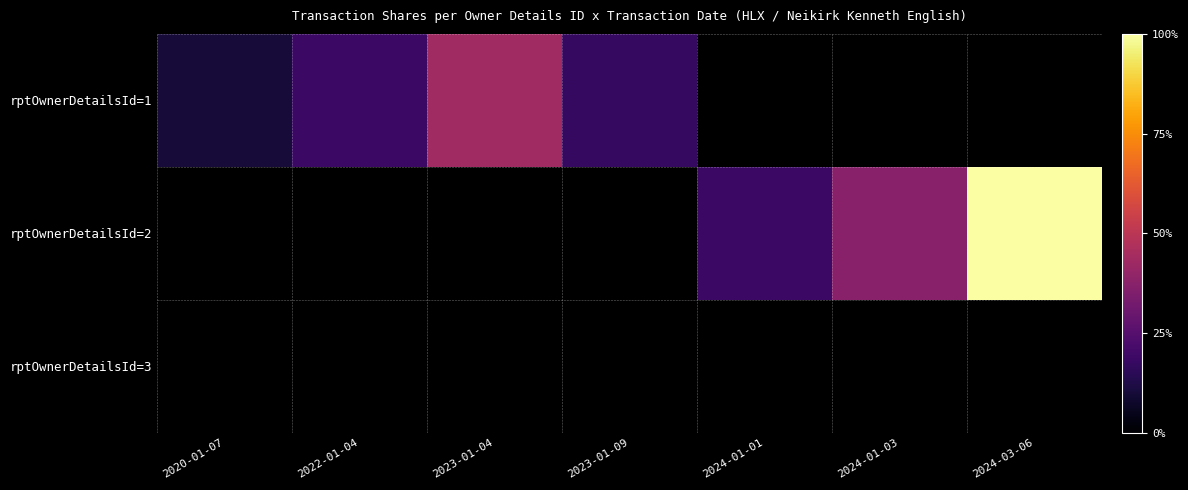

Rank the series by their average value, from highest to lowest.

rptOwnerDetailsId=2, rptOwnerDetailsId=1, rptOwnerDetailsId=3